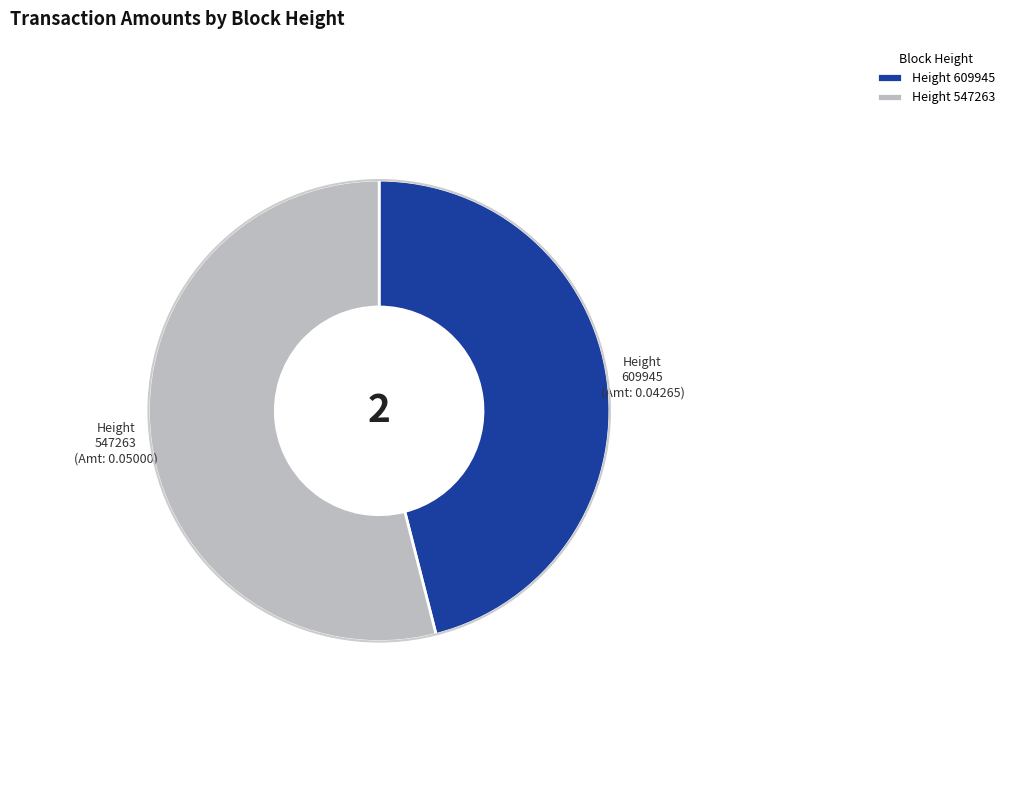

Which category has the biggest portion of the pie?

Height 547263